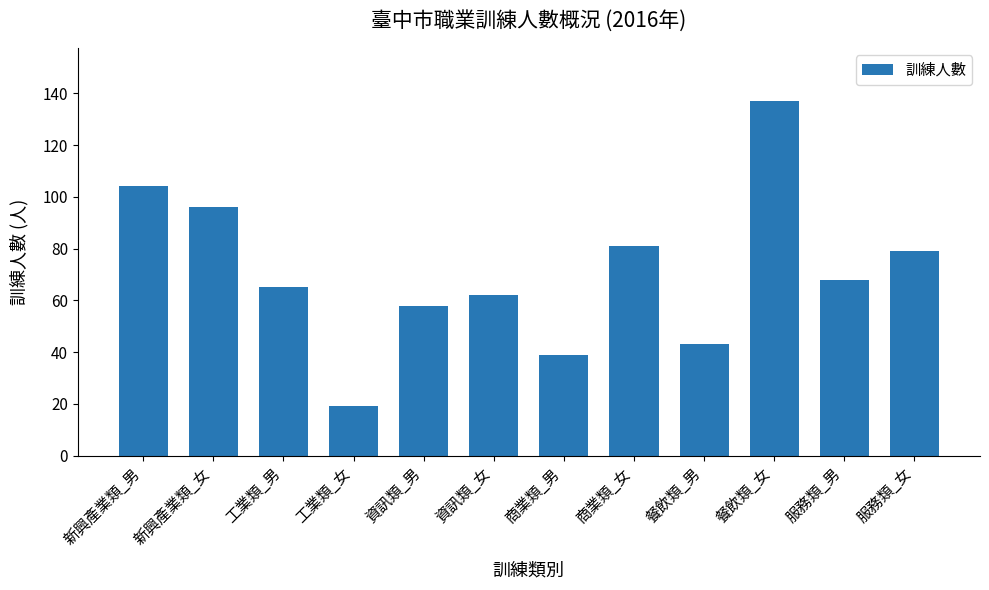

True or false: the data shows 65 at 工業類_男.

True